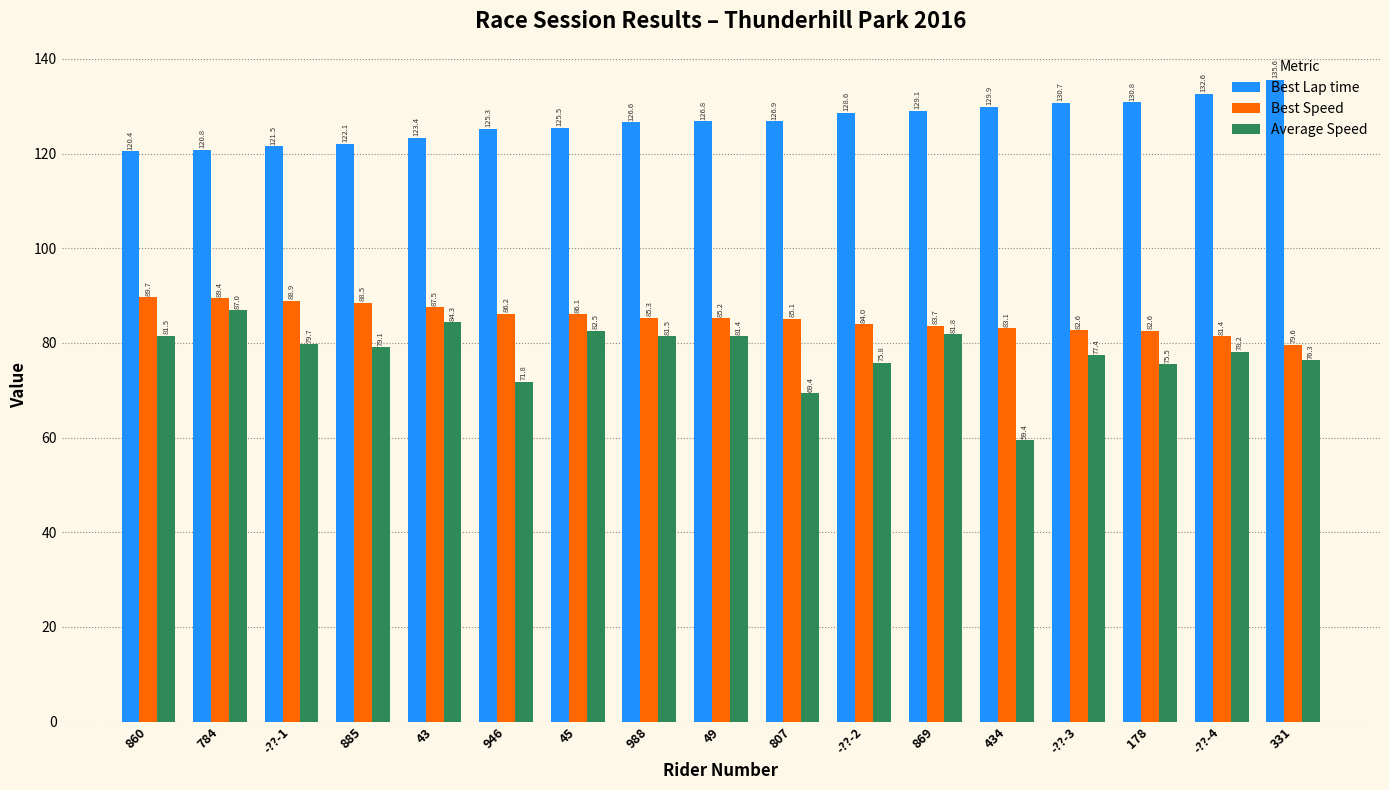

Are the bars horizontal?

No